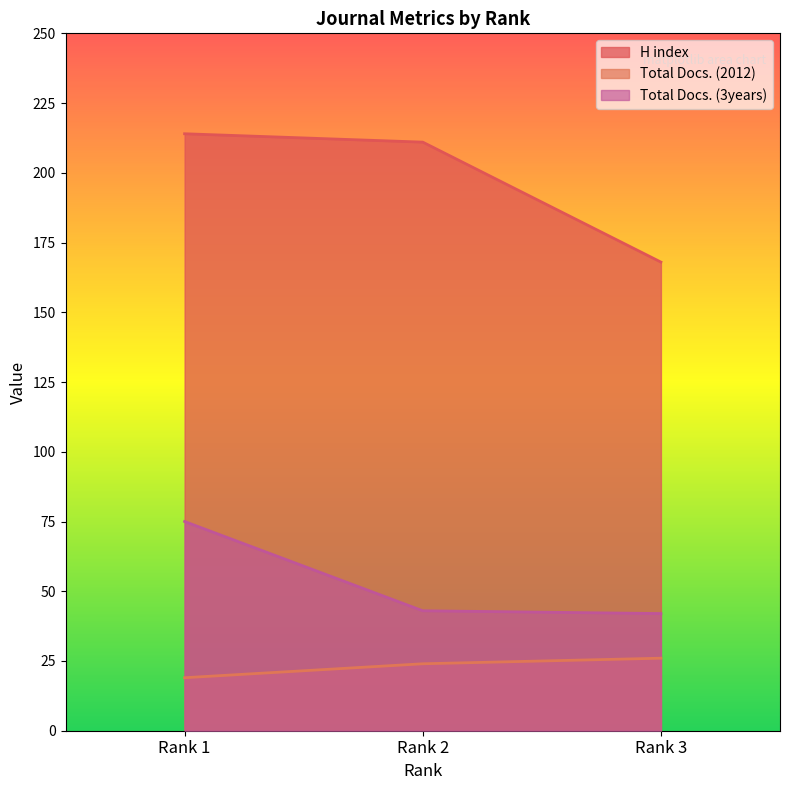

How many data points in Total Docs. (3years) are less than 43?

1